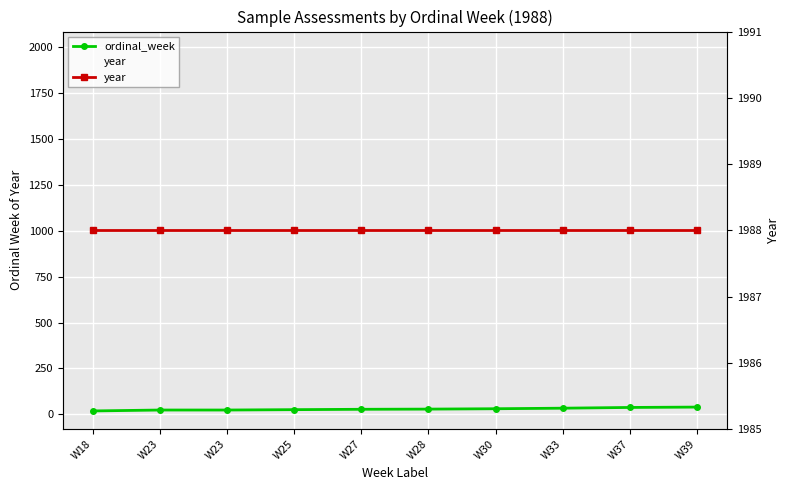

Rank the categories by ordinal_week value from lowest to highest.

W18, W23, W23, W25, W27, W28, W30, W33, W37, W39